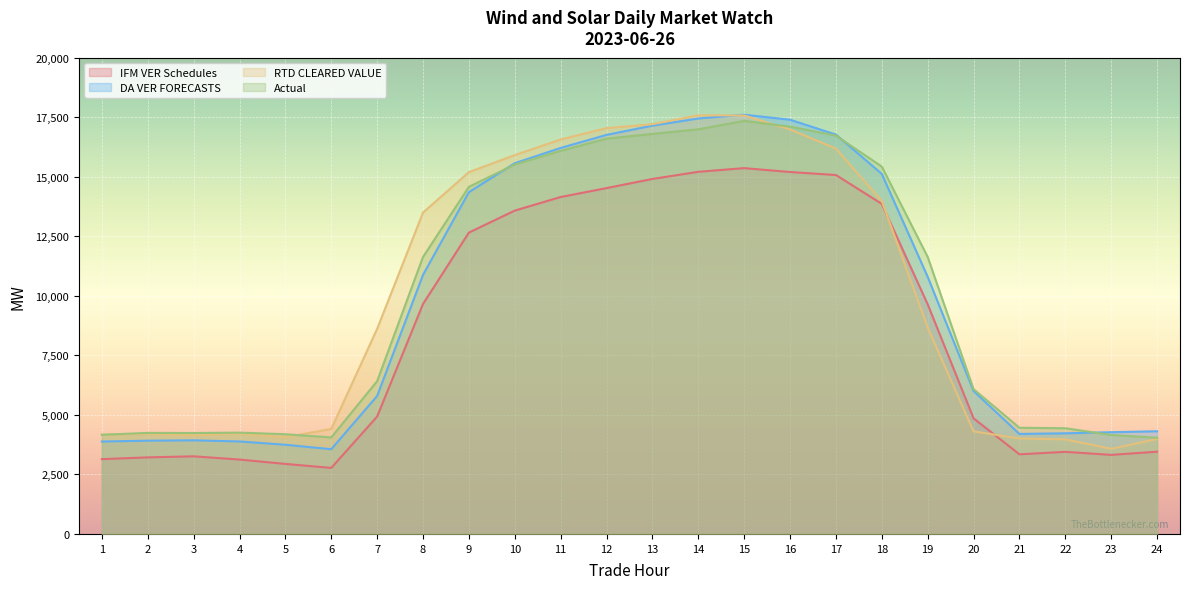

What is the sum of all Actual values?

241179.2